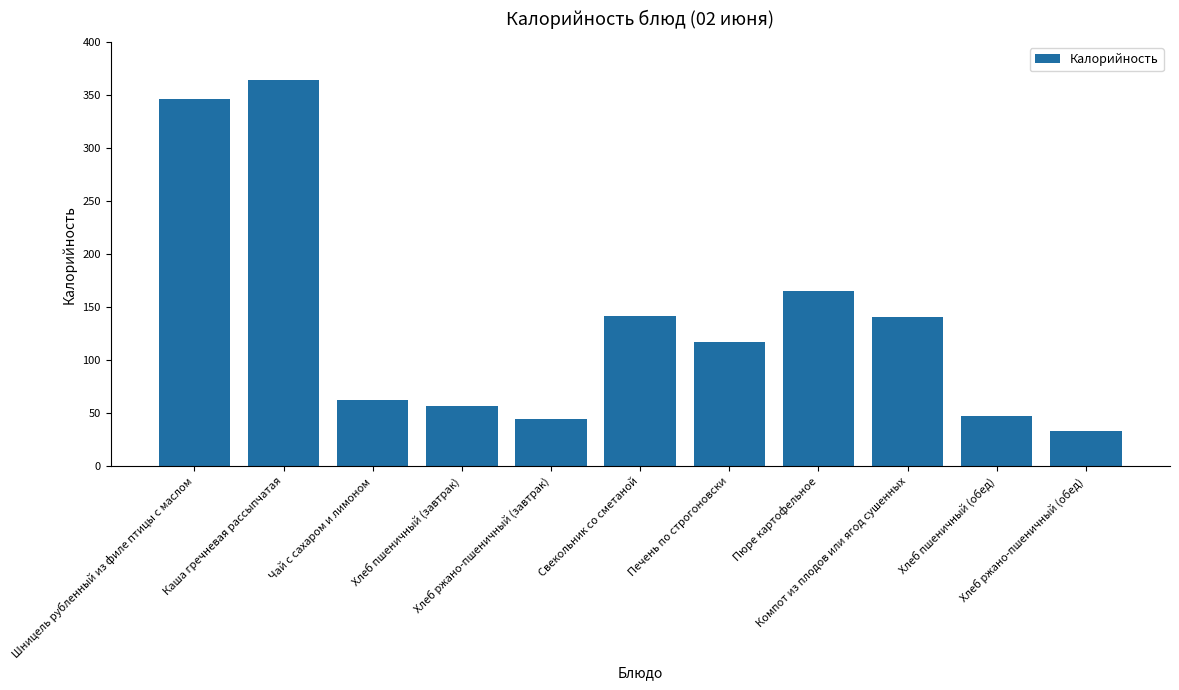

What is the change in value from Хлеб ржано-пшеничный (завтрак) to Печень по строгоновски?

+72.0